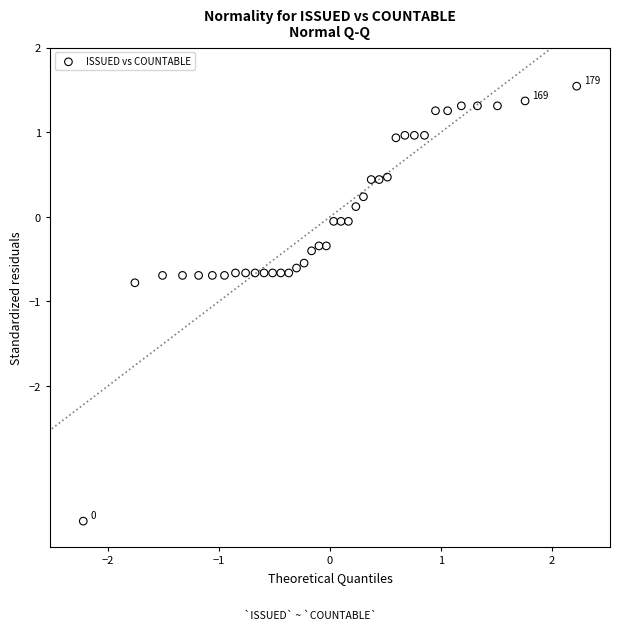

What Y value in the scatter plot is closest to -1?

-0.8